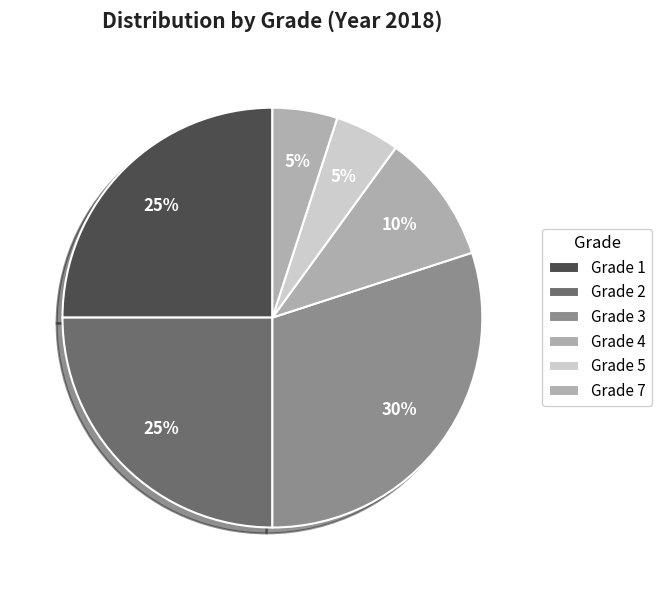

To the nearest percent, what percentage of the pie is Grade 4?

10%